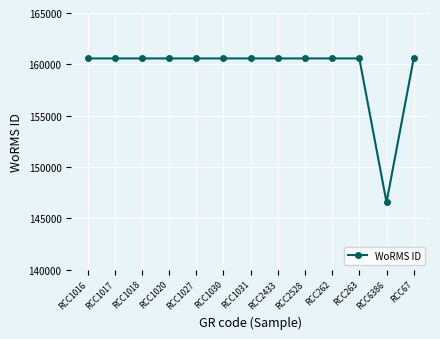

Reading left to right, what are all the values shown in this chart?

160572	160572	160572	160572	160572	160572	160572	160572	160572	160572	160572	146542	160572